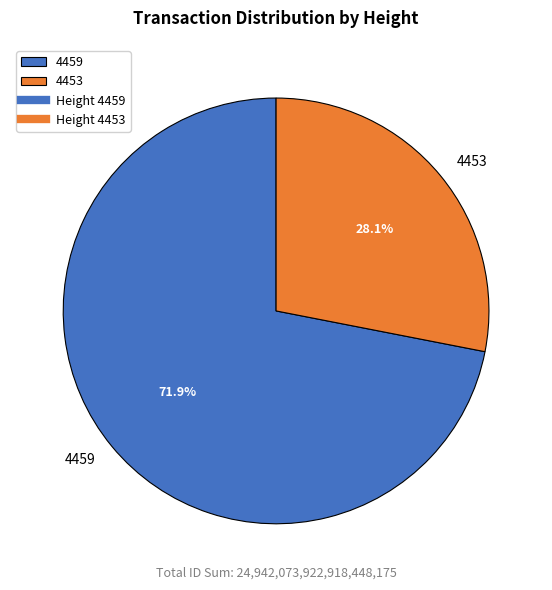

Does 4453 account for over 50% of the chart?

No